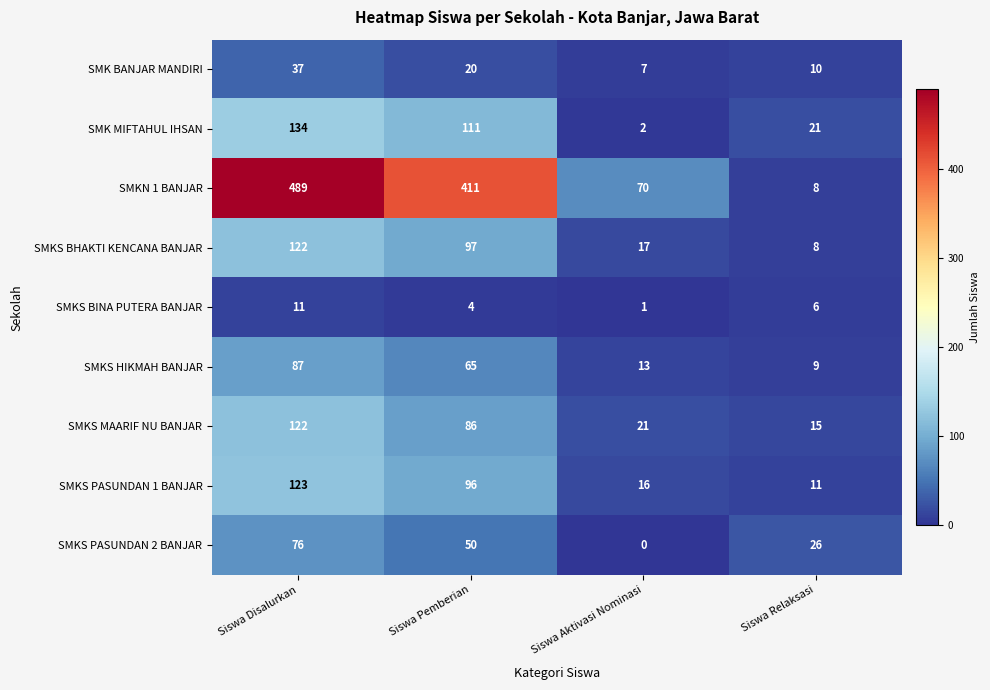

What value does the SMKS PASUNDAN 2 BANJAR series have at Siswa Disalurkan, to the nearest 5?

75